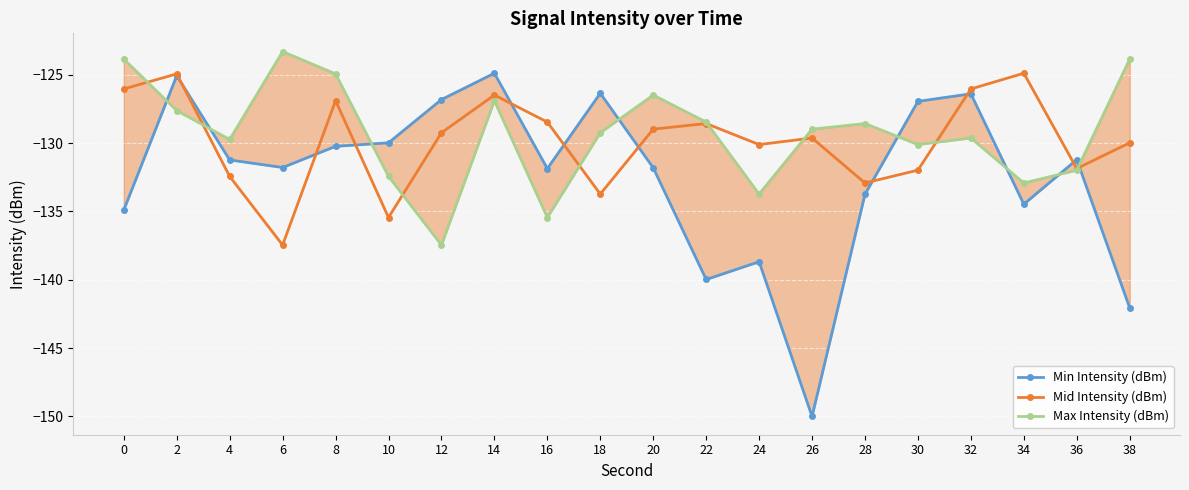

The value of Max Intensity (dBm) at 34 is -132.9. True or false?

True